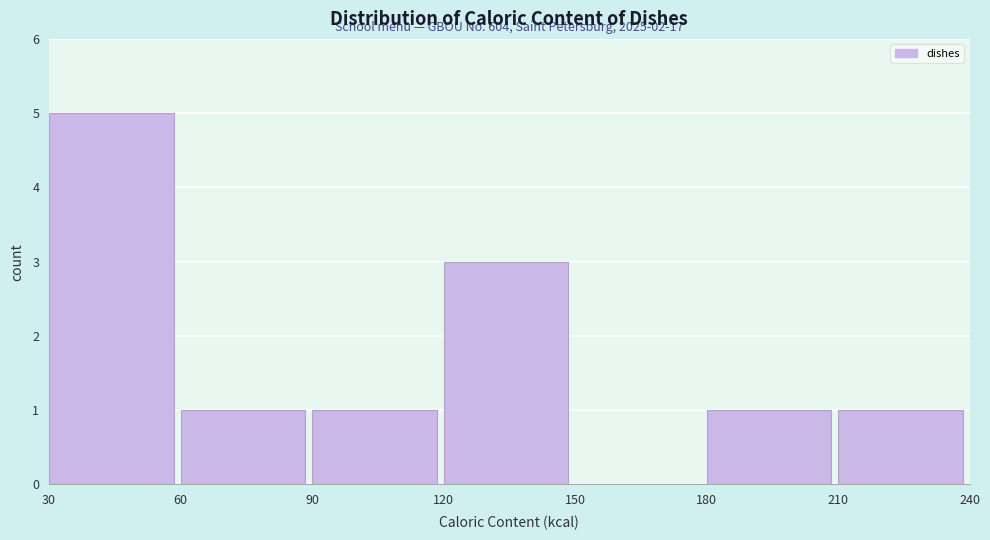

Which range on the x-axis has the tallest bar?

30 to 60